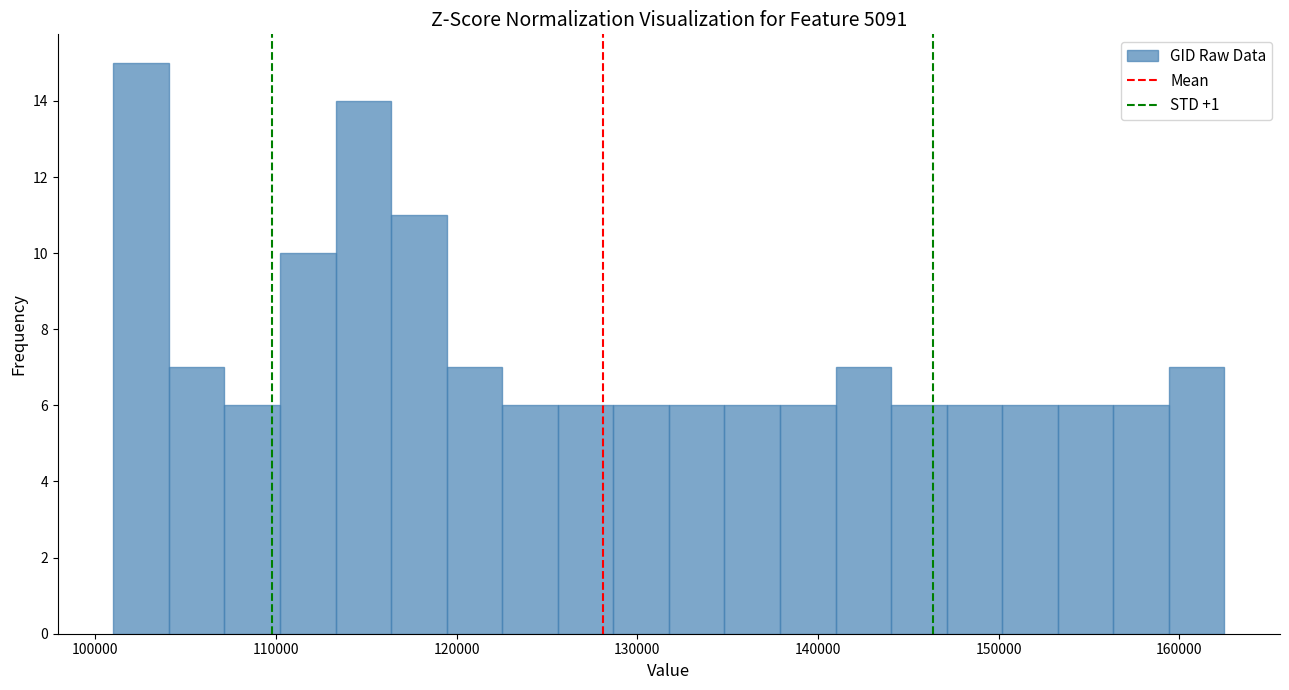

Around what value on the x-axis is the tallest bar? Give the approximate position of its centre, as read against the axis.

103000